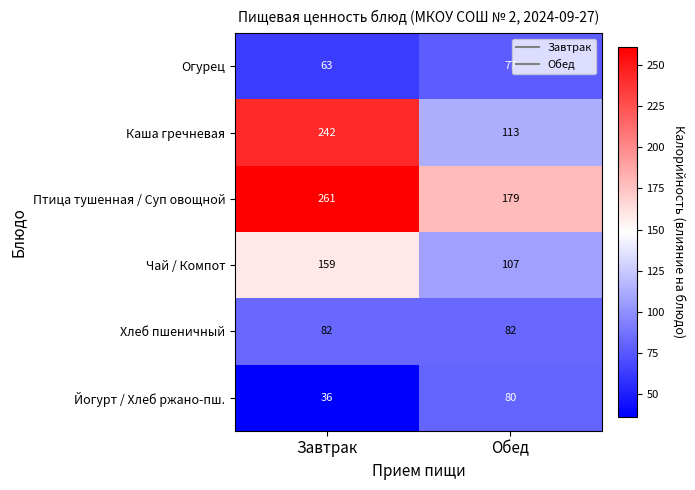

True or false: Каша гречневая has a value of 113 at Обед.

True